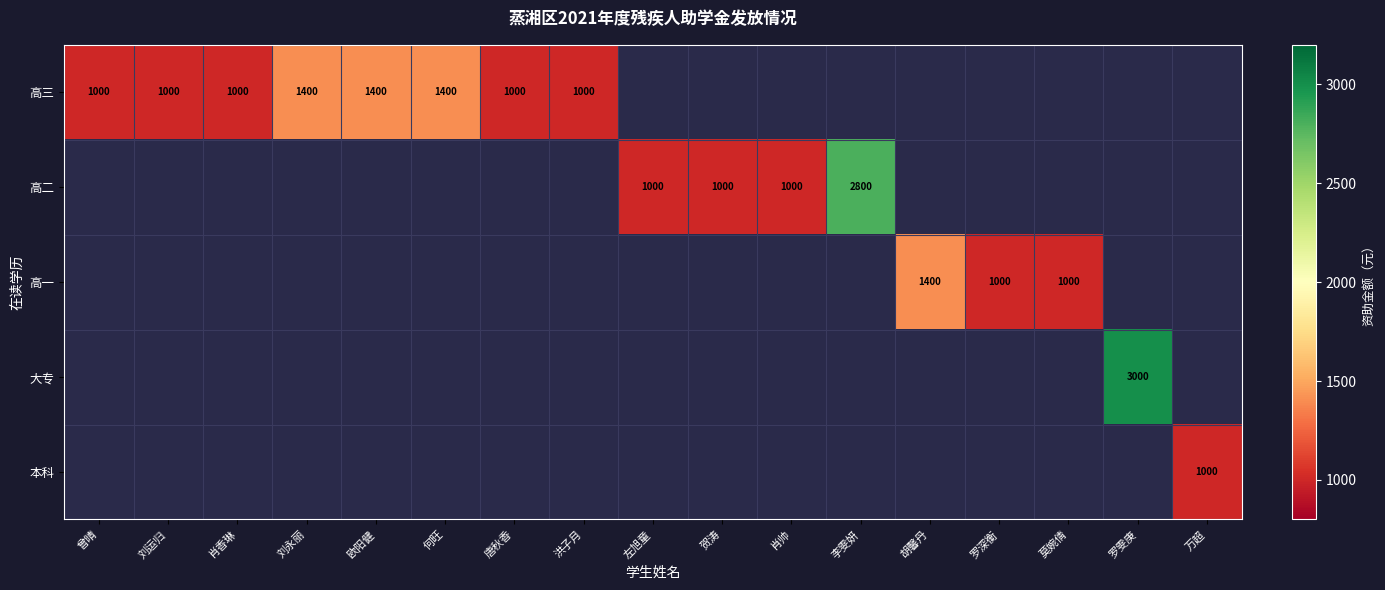

True or false: 高一 has a value of 666 at 罗深衡.

False